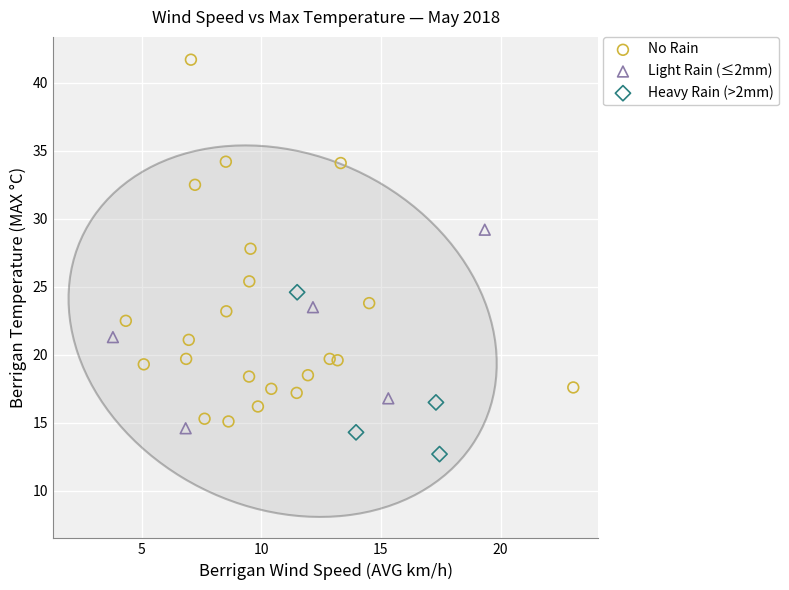

What are all the series names shown in the legend?

No Rain, Light Rain (≤2mm), Heavy Rain (>2mm)